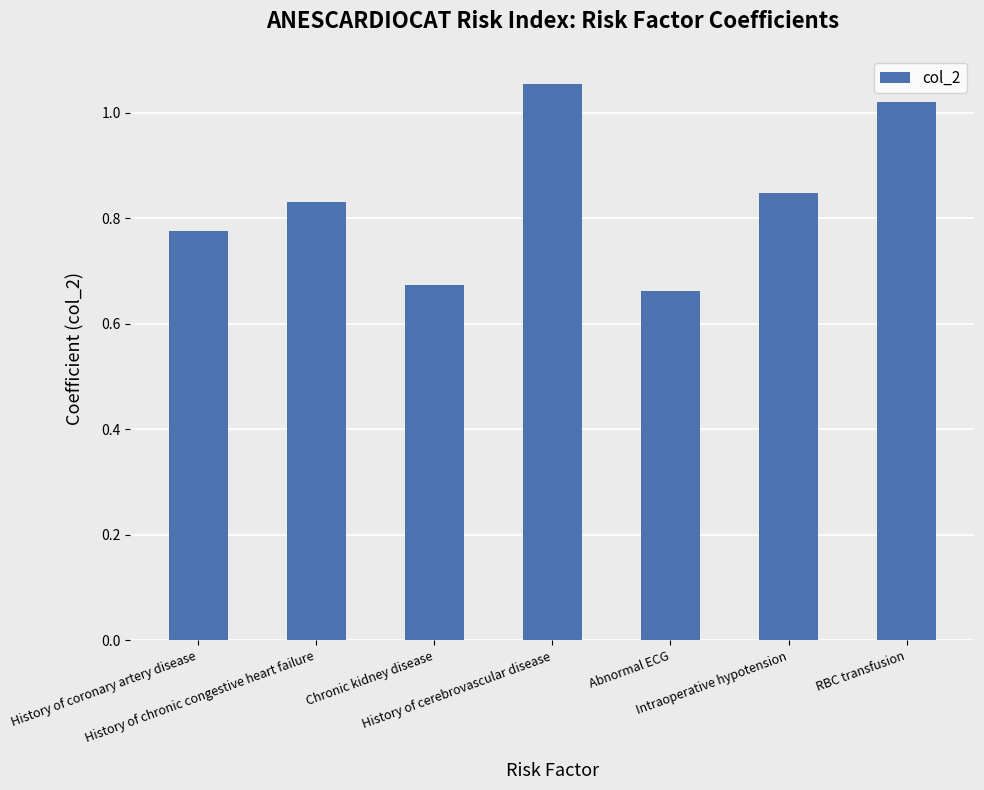

What is the label of the 7th bar from the right?

History of coronary artery disease